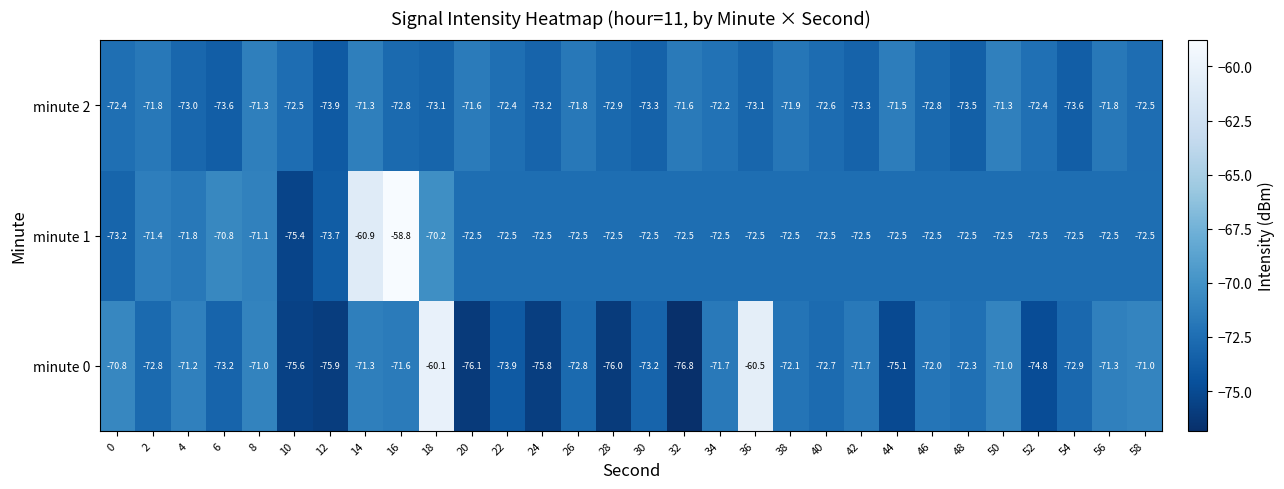

The value of minute 2 at 12 is -73.9. True or false?

True